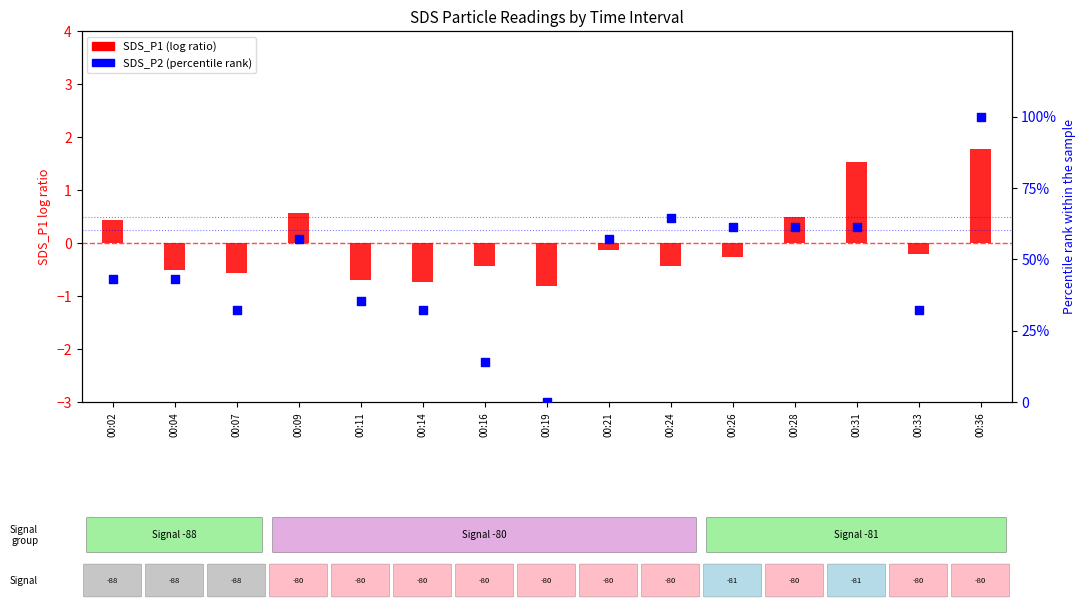

Which series reaches the maximum Y coordinate?

SDS_P2 (percentile rank)